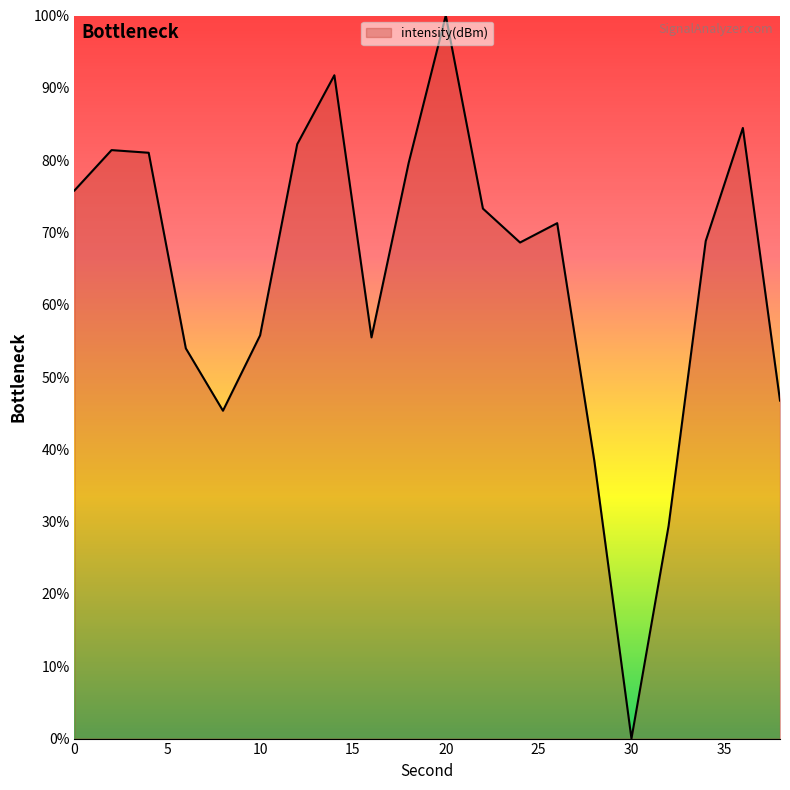

What is the greatest value displayed?

100.0